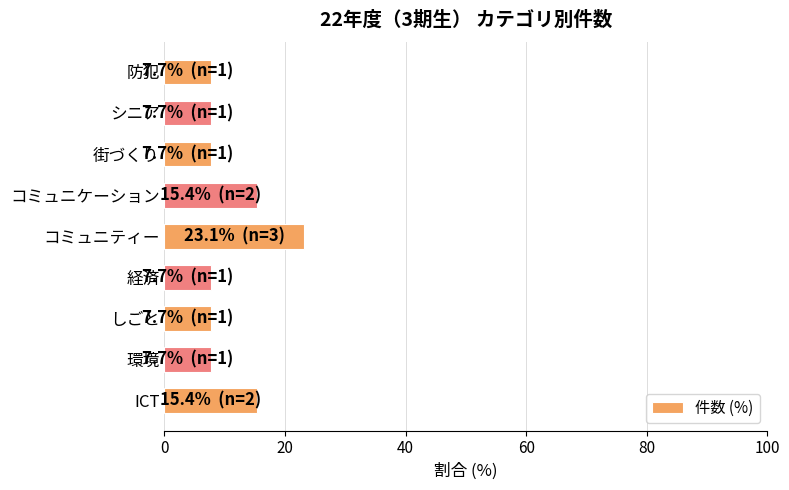

Is it true that the value at 街づくり is 11.6?

False